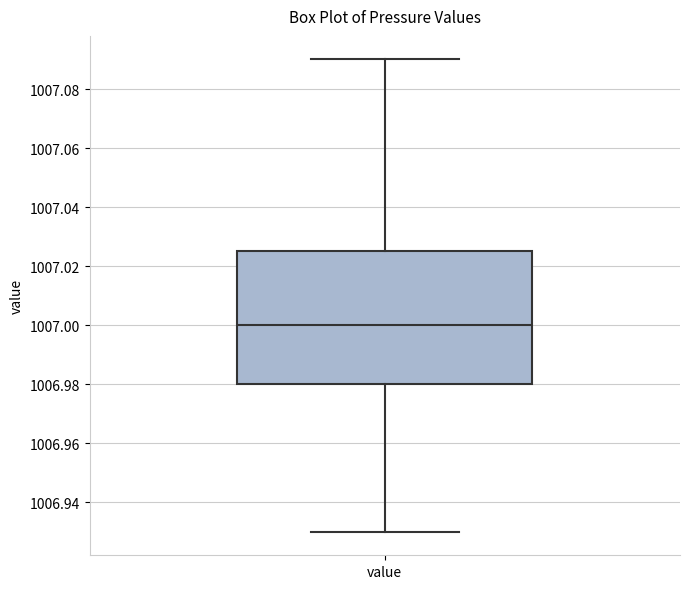

Where is the lower edge of the box for value on the y-axis? The values are not printed on the chart, so give them approximately, as read against the axis.

1006.980